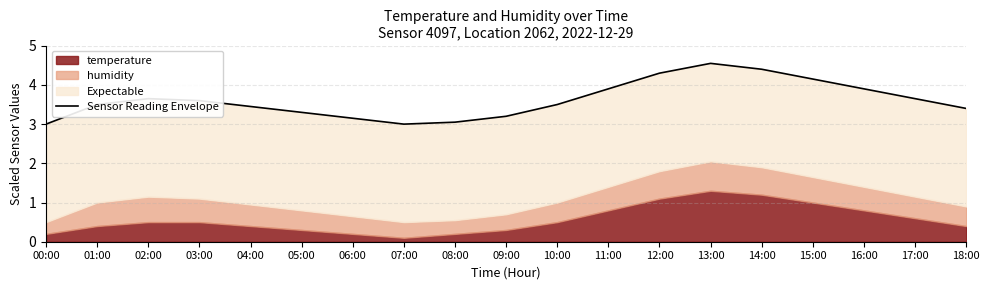

True or false: there are more than 0 points higher than both neighbors.

True